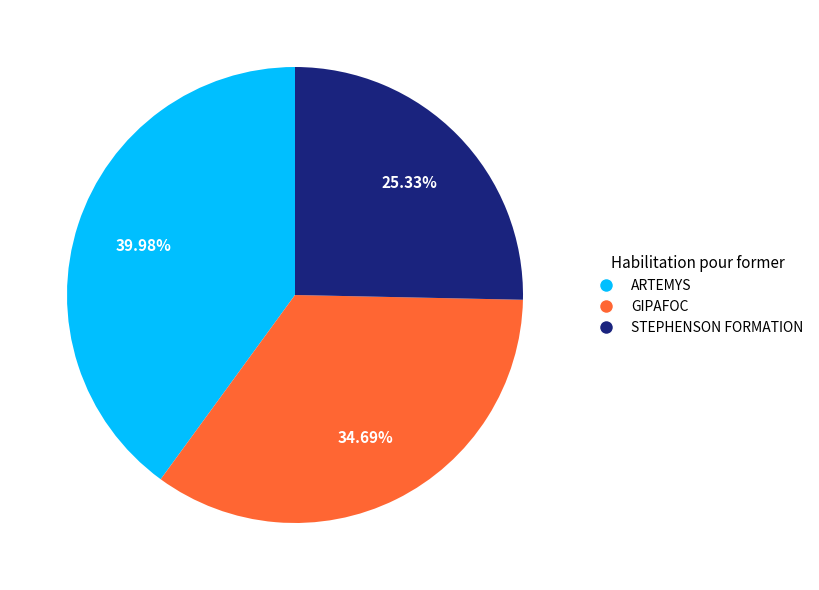

To the nearest percent, what is the difference between the STEPHENSON FORMATION and ARTEMYS slice percentages?

15%